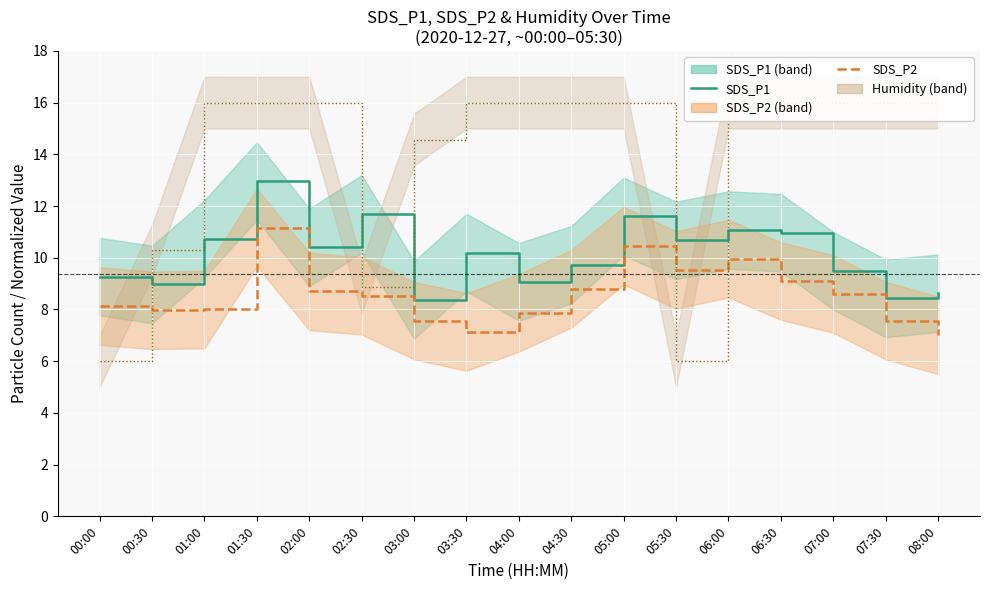

Is this an area chart (filled region under the line)?

No